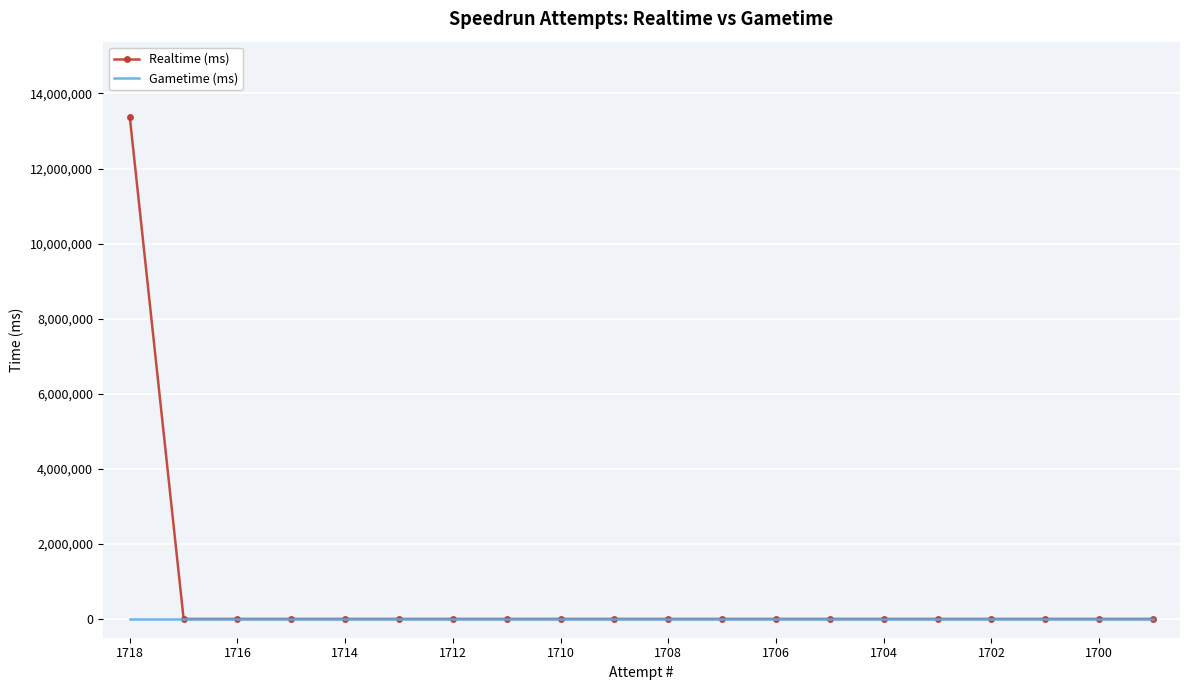

What is the greatest value displayed?

13373993